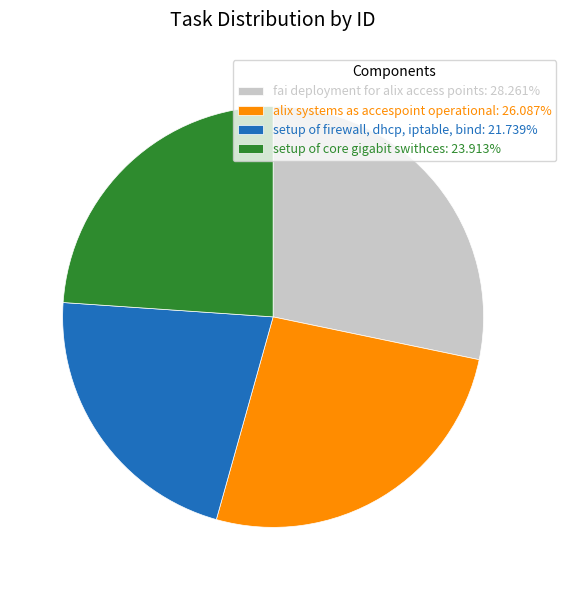

Is fai deployment for alix access points the majority of the pie?

No